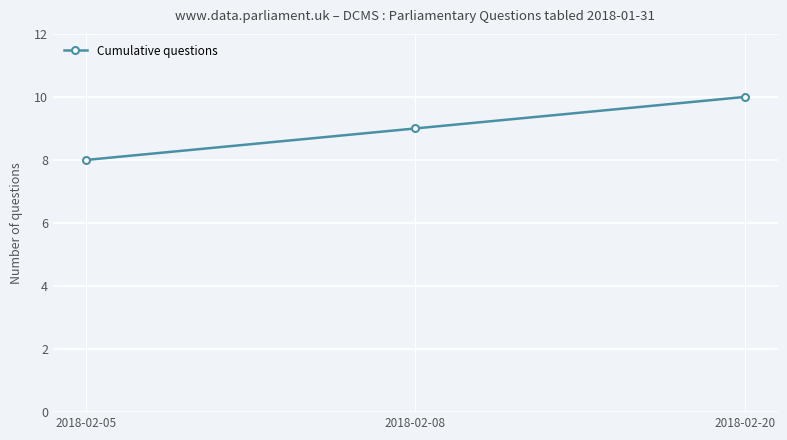

What is the maximum value shown in the chart?

10